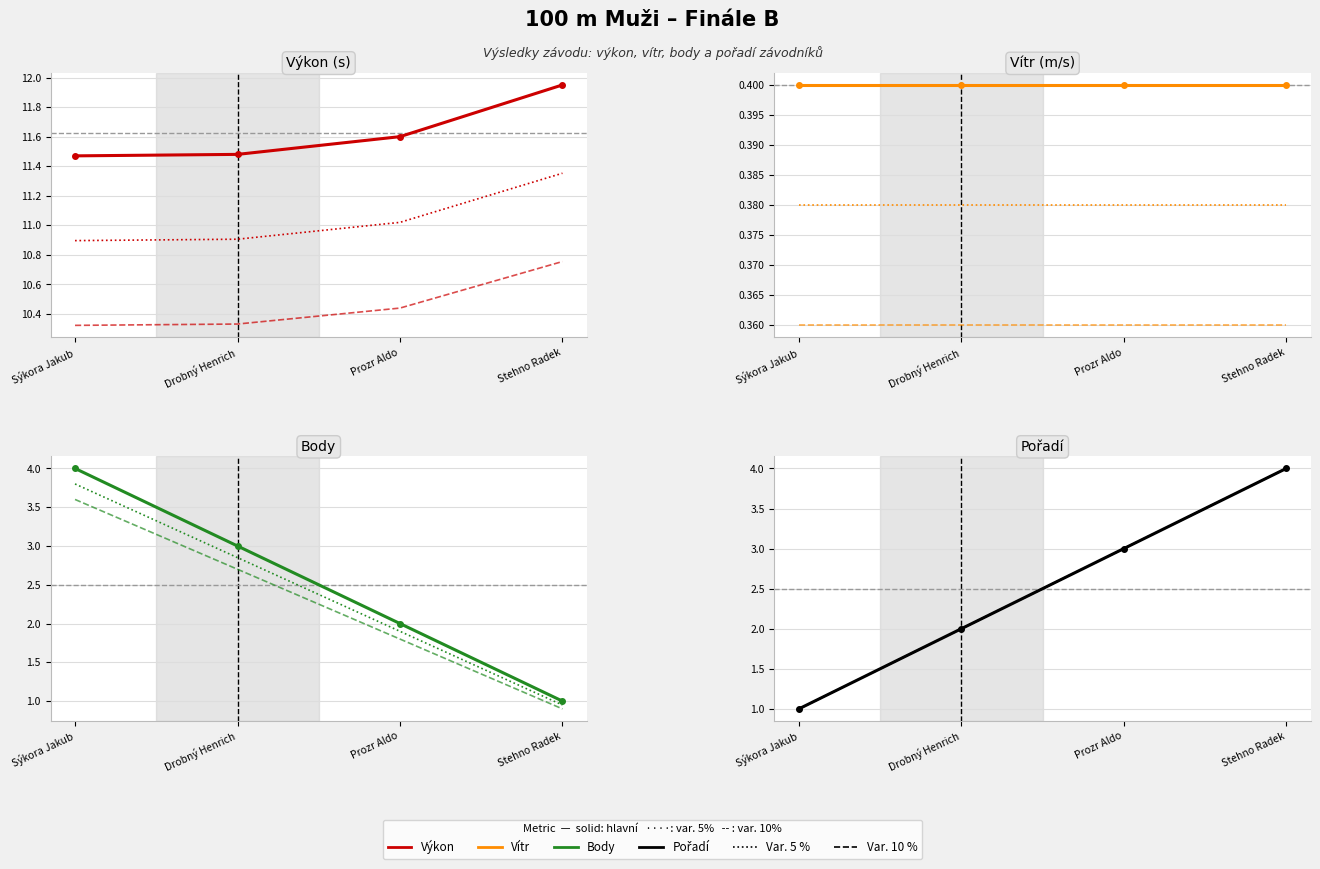

What is the total value across all series at Drobný Henrich?

17.2